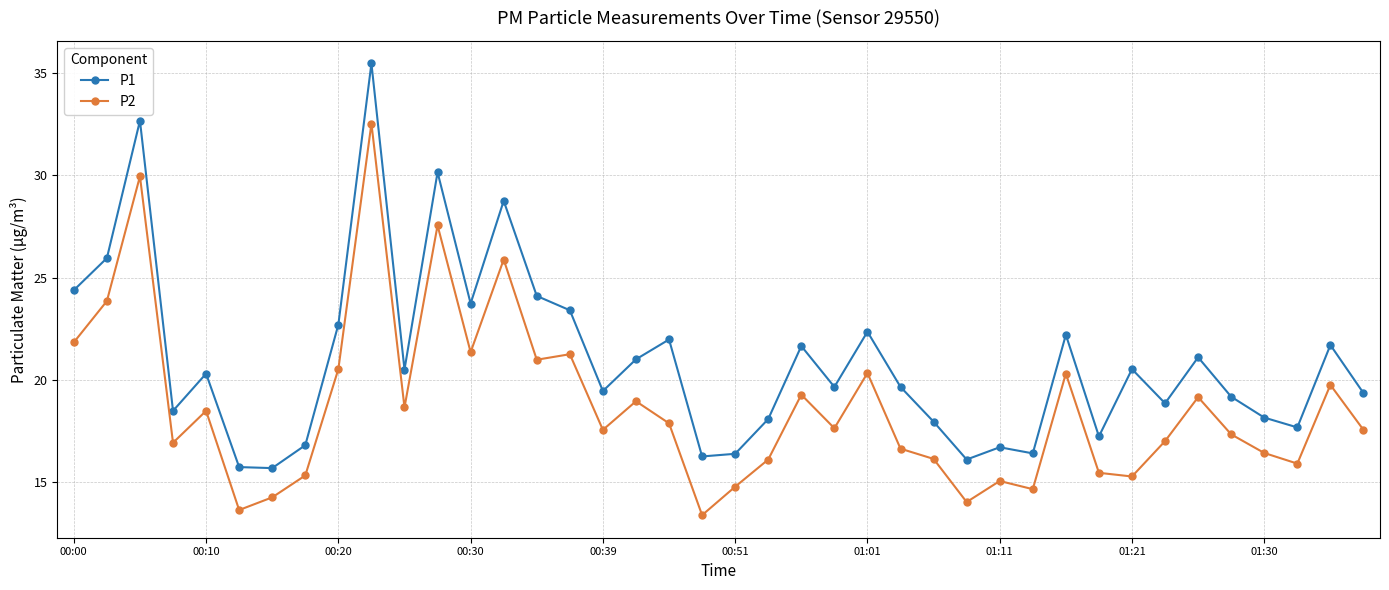

What is the maximum value for P2?

32.5